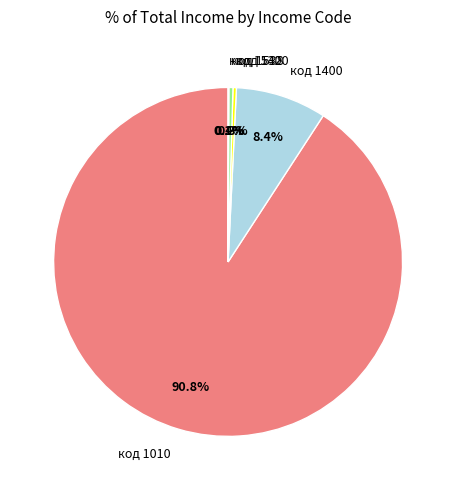

Combined, what portion of the pie is код 1400 and код 1300?

8.7%